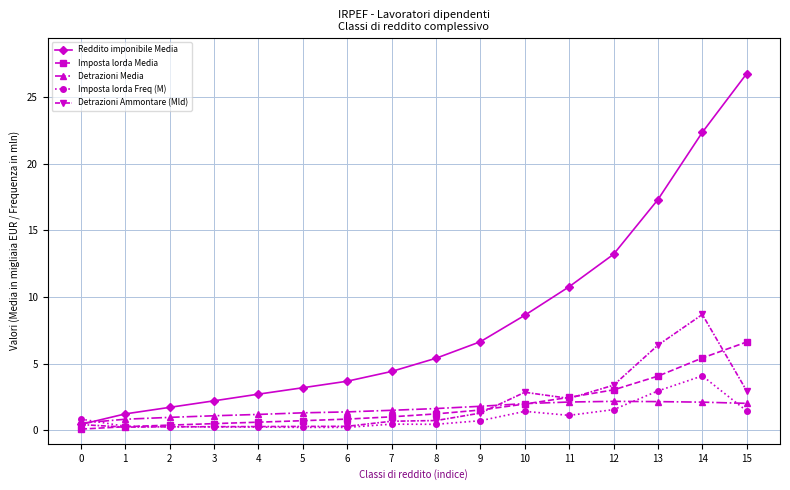

What is the maximum value shown in the chart?

26.7